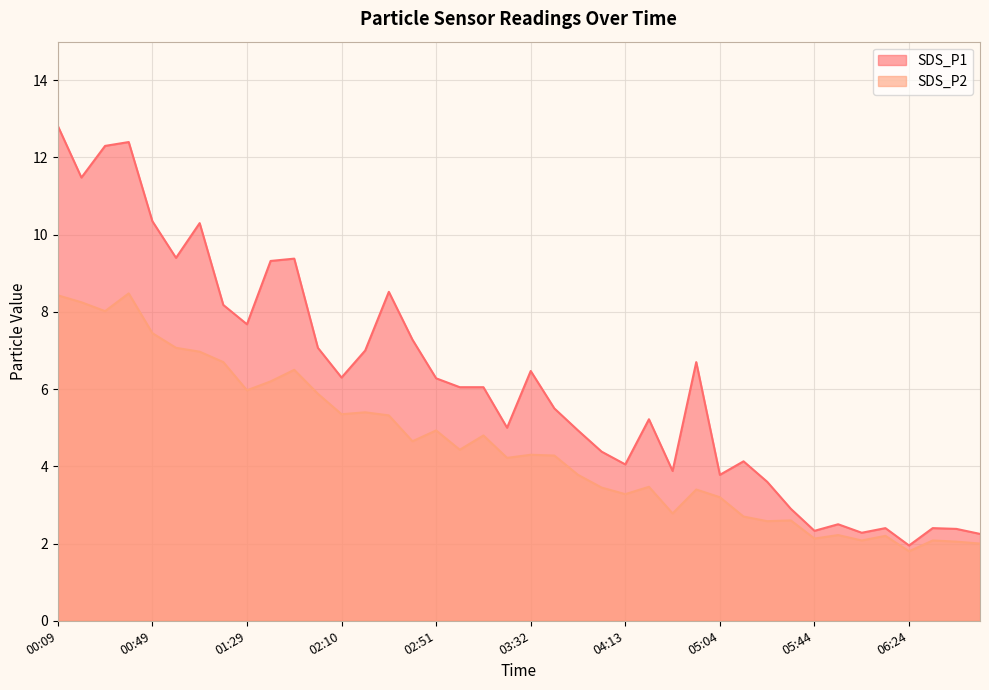

Is the value of SDS_P1 at 02:00 greater than the value of SDS_P2 at 02:51?

Yes